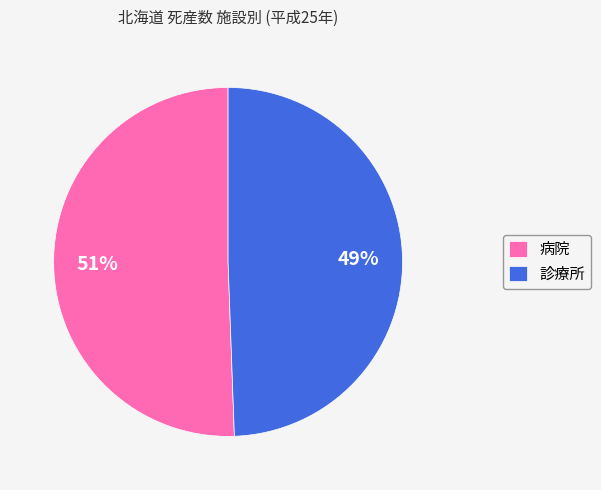

Rank the categories by value from highest to lowest.

病院, 診療所